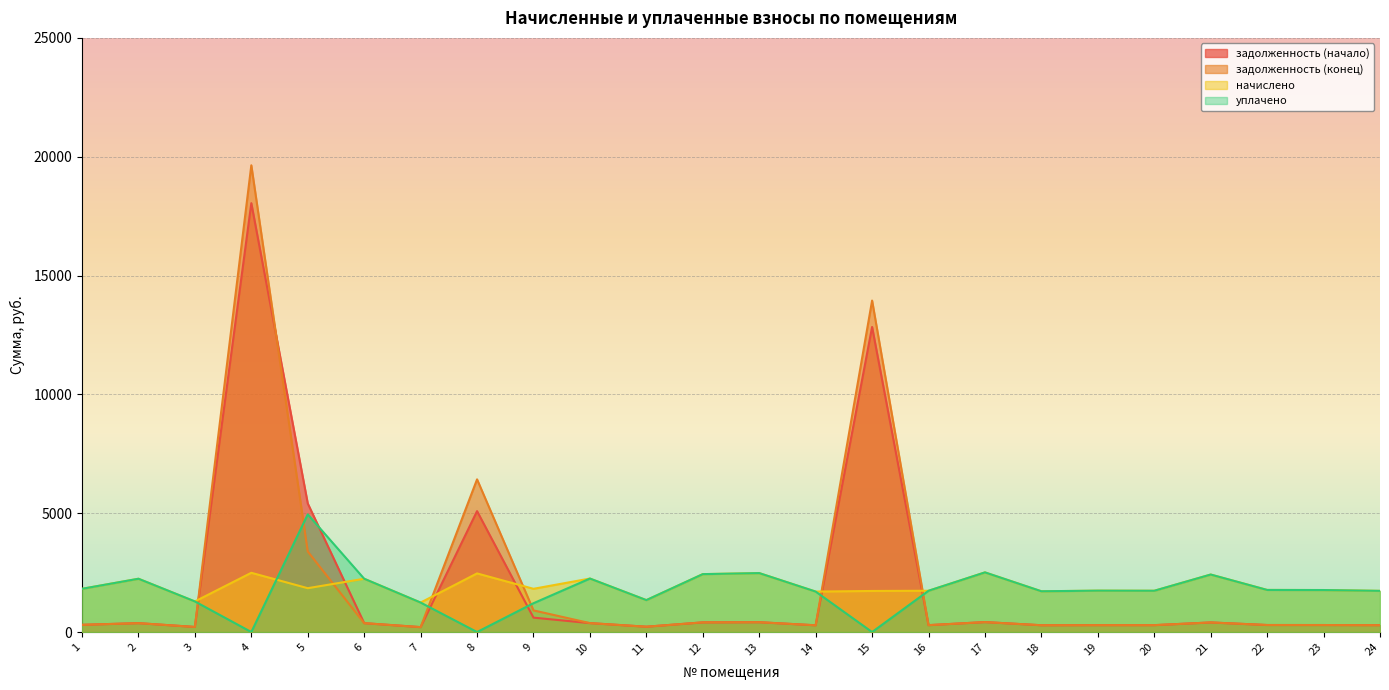

Reading left to right, list all the values displayed in this chart.

задолженность (начало): 1=303.1	2=373.7	3=214.6	4=18045.2	5=5410.3	6=373.7	7=206.6	8=5087.5	9=606.2	10=375.1	11=223.9	12=406.1	13=413.3	14=283.7	15=12837.1	16=289.4	17=418.3	18=285.8	19=290.2	20=289.4	21=403.2	22=295.2	23=294.5	24=288.7
задолженность (конец): 1=303.1	2=373.7	3=214.6	4=19639.1	5=3389.4	6=373.7	7=206.6	8=6424.3	9=910.5	10=375.1	11=223.9	12=406.1	13=413.3	14=283.7	15=13948.0	16=289.4	17=418.3	18=285.8	19=290.2	20=289.4	21=403.2	22=295.2	23=294.5	24=288.7
начислено: 1=1818.7	2=2242.1	3=1287.4	4=2492.6	5=1844.6	6=2242.1	7=1239.8	8=2466.7	9=1818.7	10=2250.7	11=1343.5	12=2436.5	13=2479.7	14=1702.1	15=1728.0	16=1736.6	17=2509.9	18=1715.0	19=1741.0	20=1736.6	21=2419.2	22=1771.2	23=1766.9	24=1732.3
уплачено: 1=1818.7	2=2242.1	3=1287.4	4=0.0	5=4951.4	6=2242.1	7=1239.8	8=0.0	9=1212.5	10=2250.7	11=1343.5	12=2436.5	13=2479.7	14=1702.1	15=0.0	16=1736.6	17=2509.9	18=1715.0	19=1741.0	20=1736.6	21=2419.2	22=1771.2	23=1766.9	24=1732.3